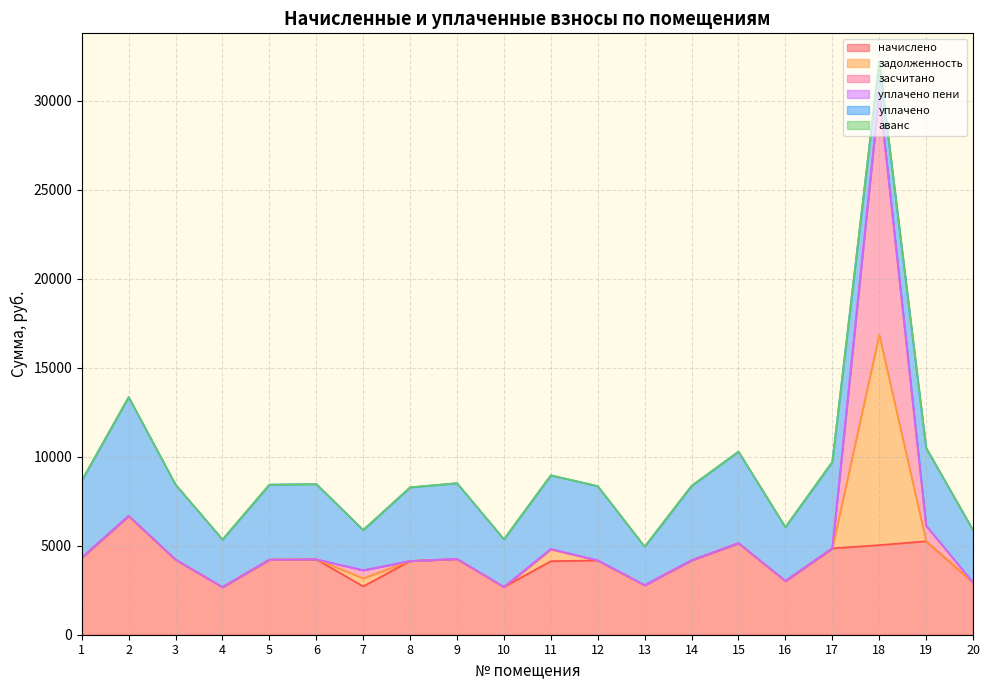

True or false: задолженность has more than 1 points higher than both neighbors.

True